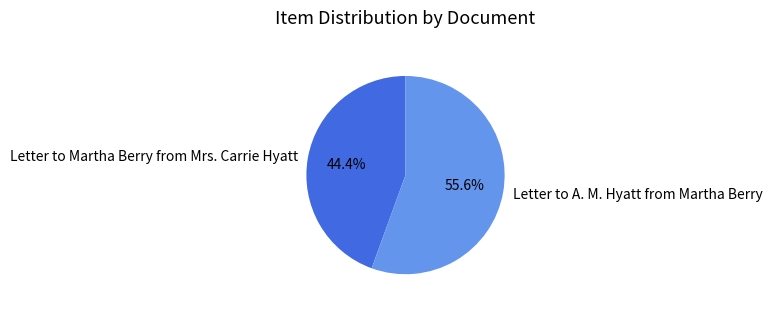

What percentage is the Letter to Martha Berry from Mrs. Carrie Hyatt slice, to the nearest percent?

44%